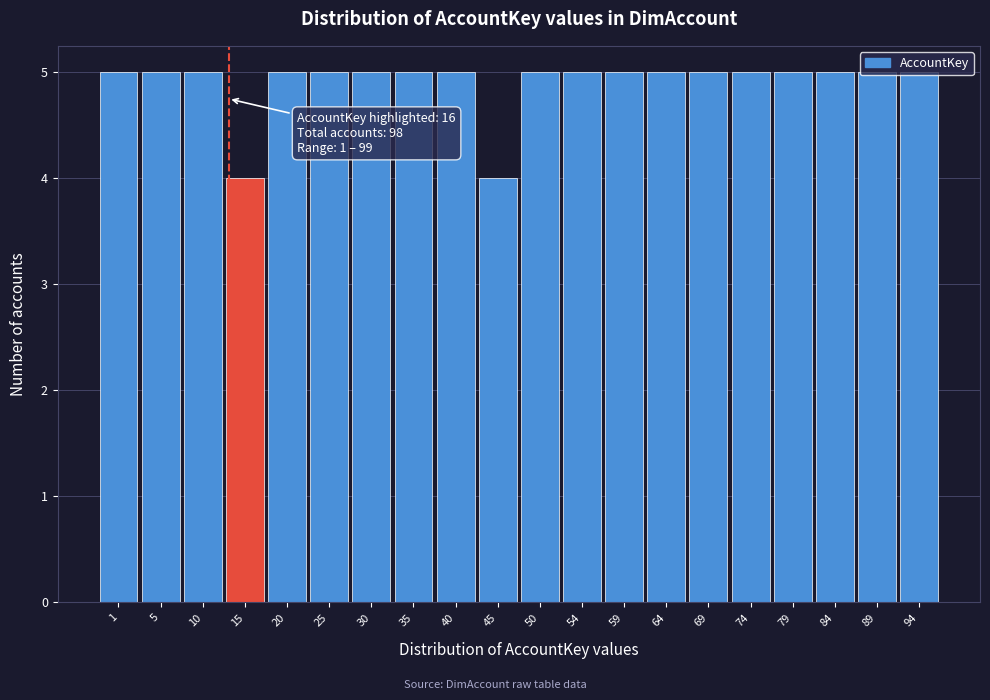

Approximately how many times larger is the value at 25 compared to 69?

1.0